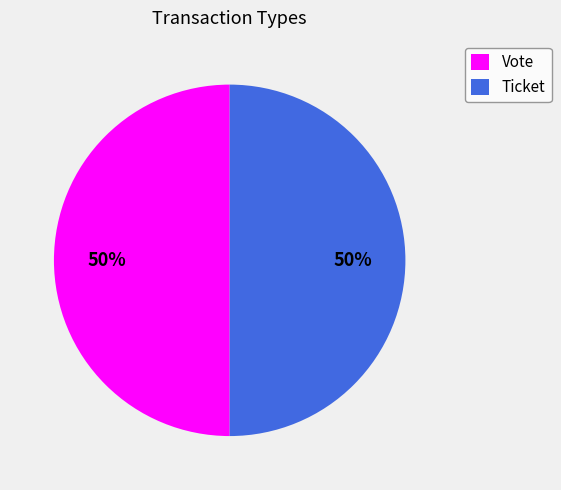

How many slices are in this pie chart?

2